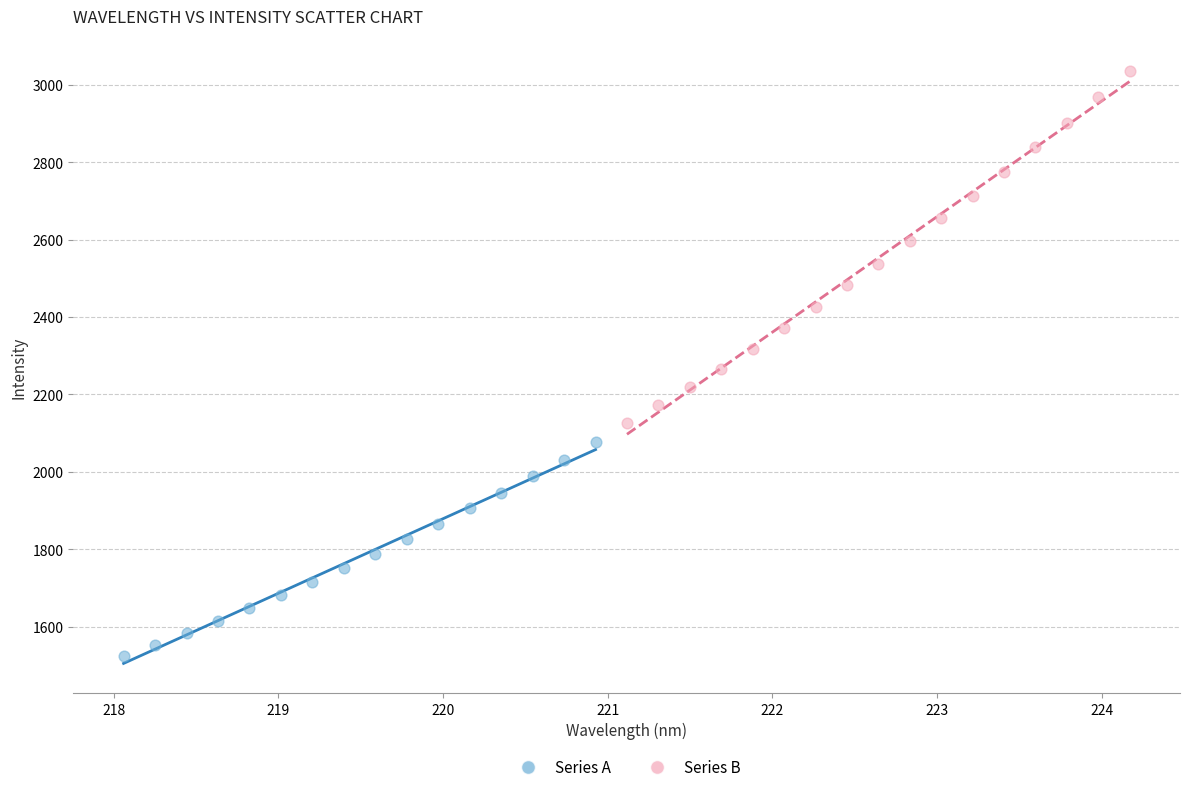

Which series reaches the maximum Y coordinate?

Series B